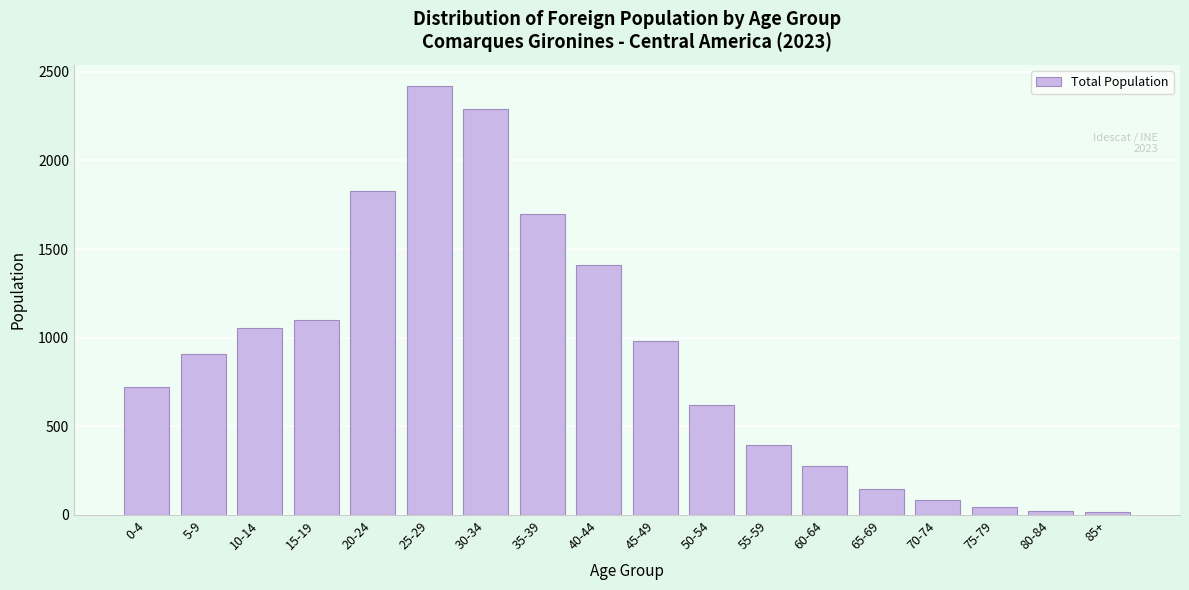

Is it true that the value at 25-29 is 3319?

False